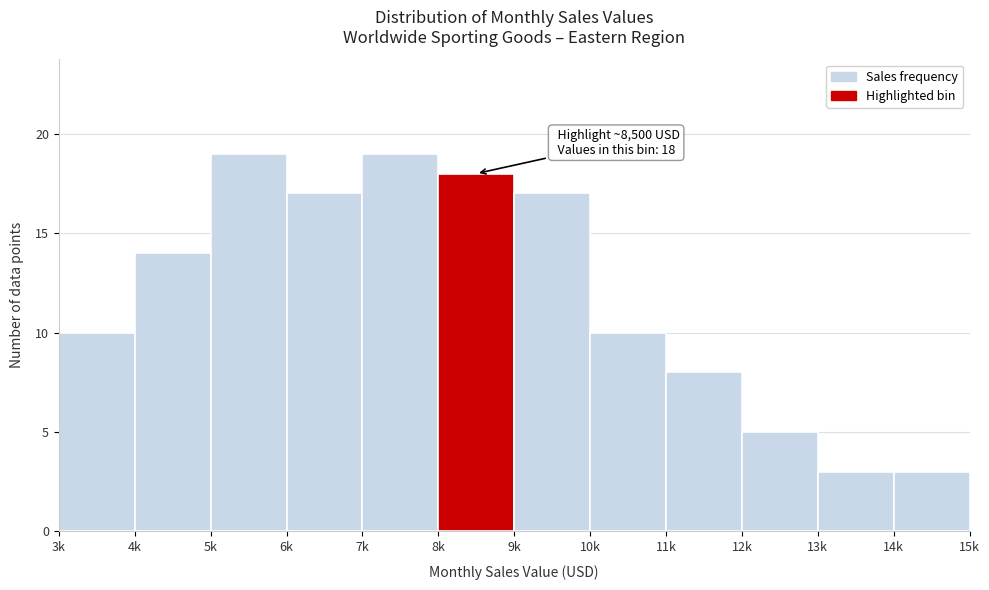

Reading left to right, extract all data points from this chart.

10	14	19	17	19	18	17	10	8	5	3	3